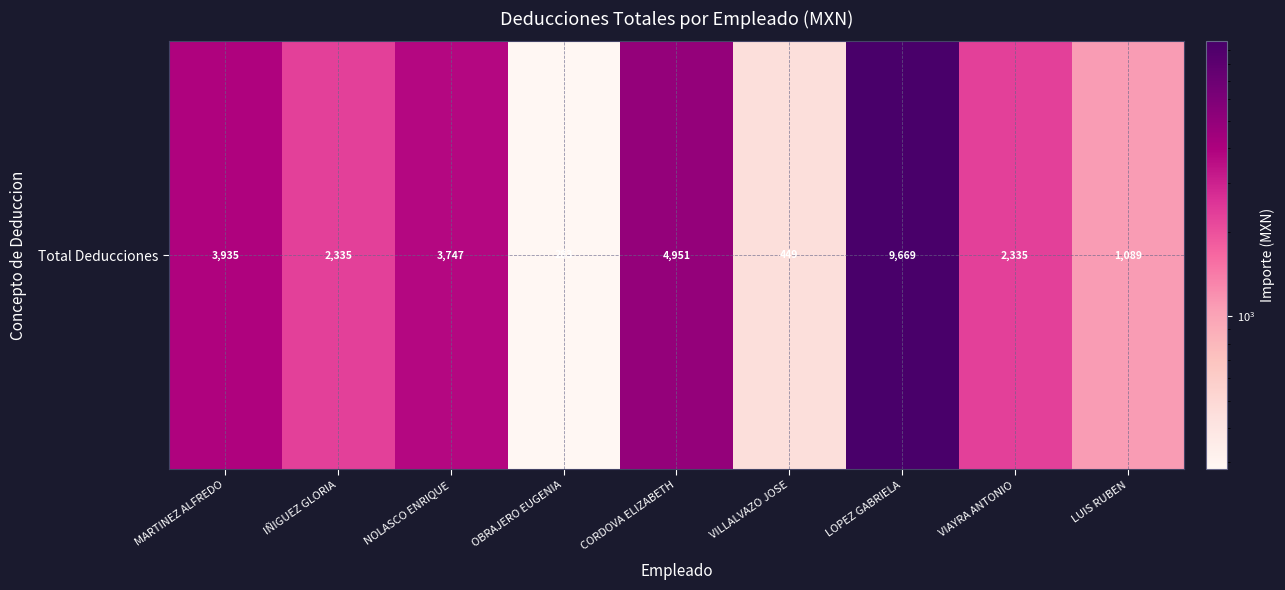

True or false: the data shows 2211.0 at LOPEZ GABRIELA.

False